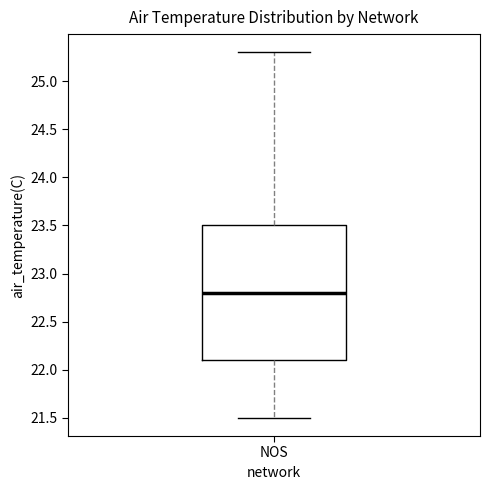

Where is the lower edge of the box for NOS on the y-axis? The values are not printed on the chart, so give them approximately, as read against the axis.

22.1